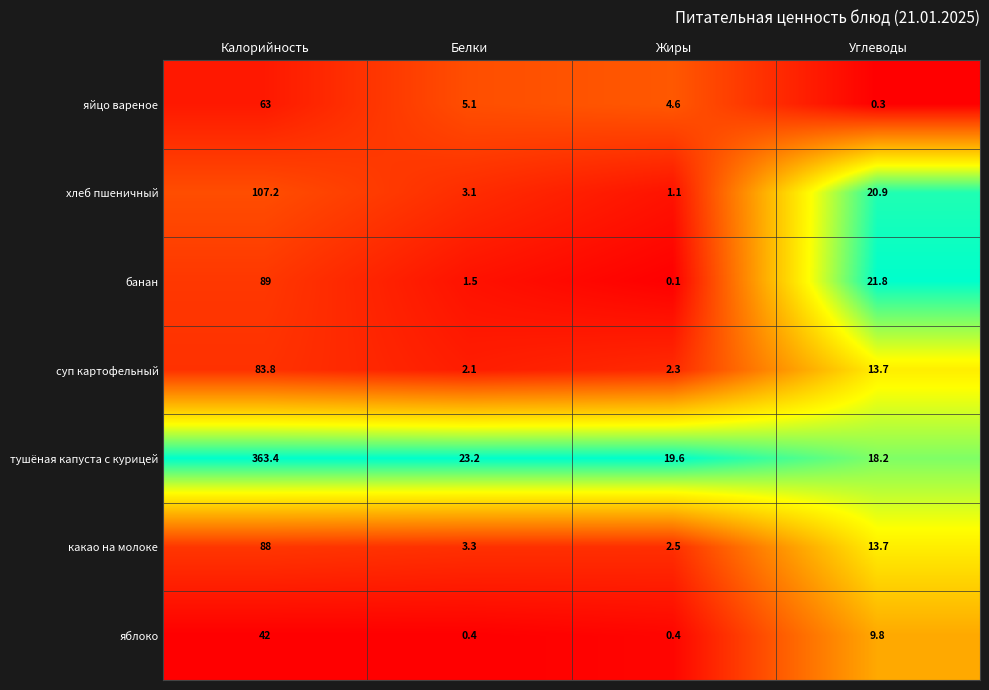

Count the number of categories in the chart.

4